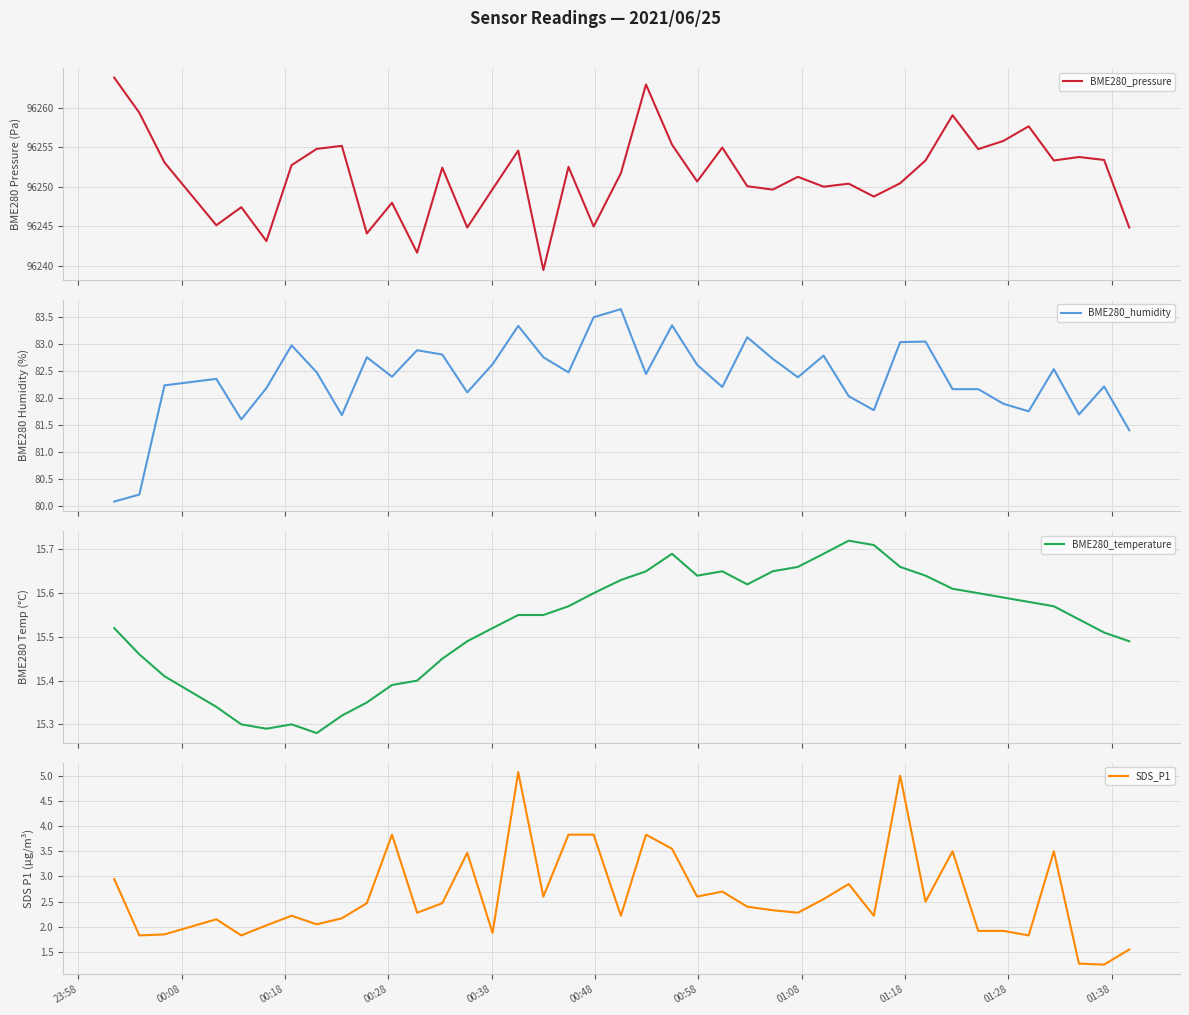

What is the difference between the maximum and minimum values in the BME280_temperature series?

0.4